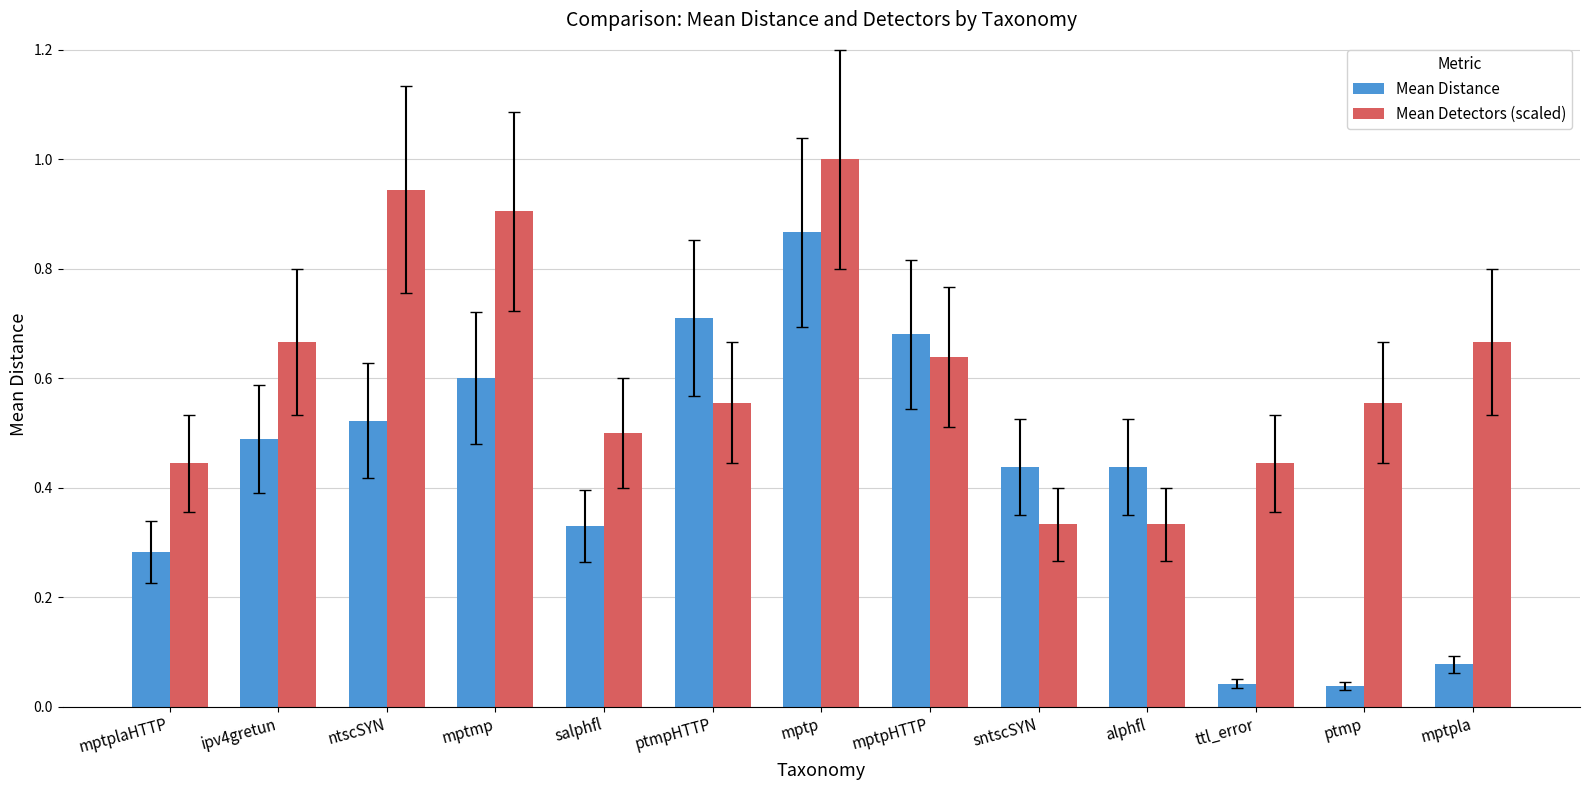

What is the label of the 2nd bar from the right?

ptmp